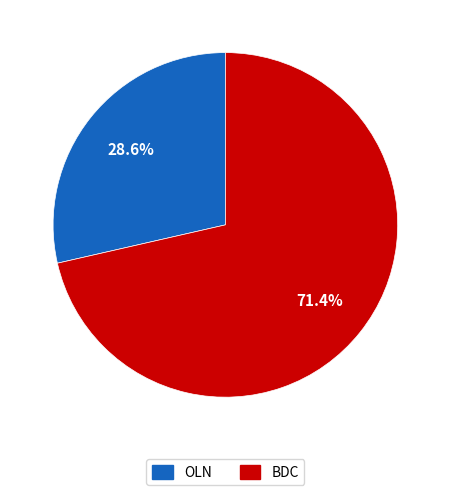

The OLN slice represents 42% of the pie. True or false?

False